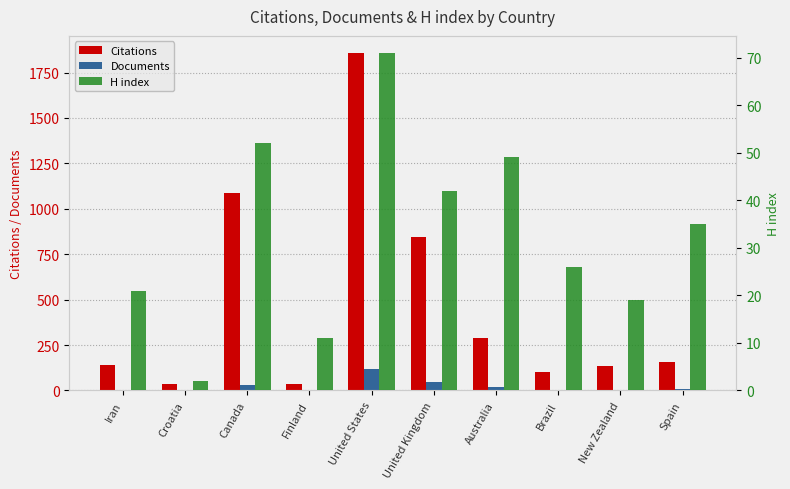

At which category is the sum across all series the highest?

United States